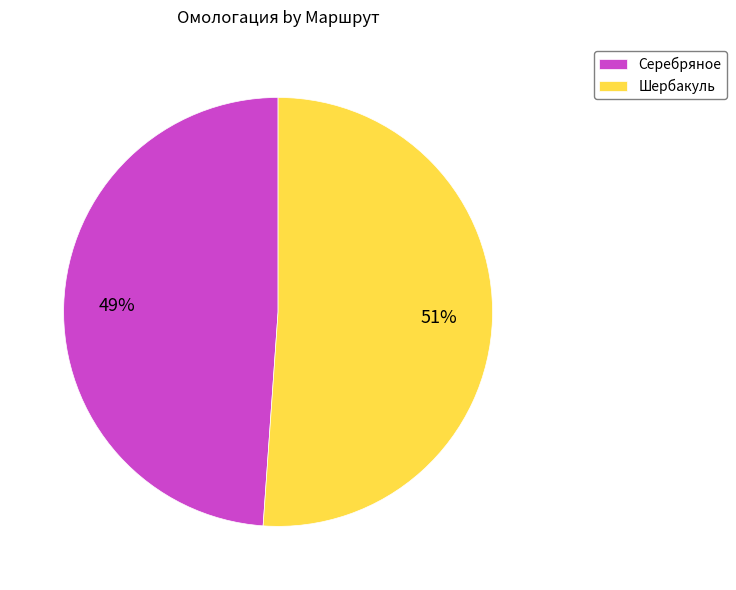

Which category has the biggest portion of the pie?

Шербакуль